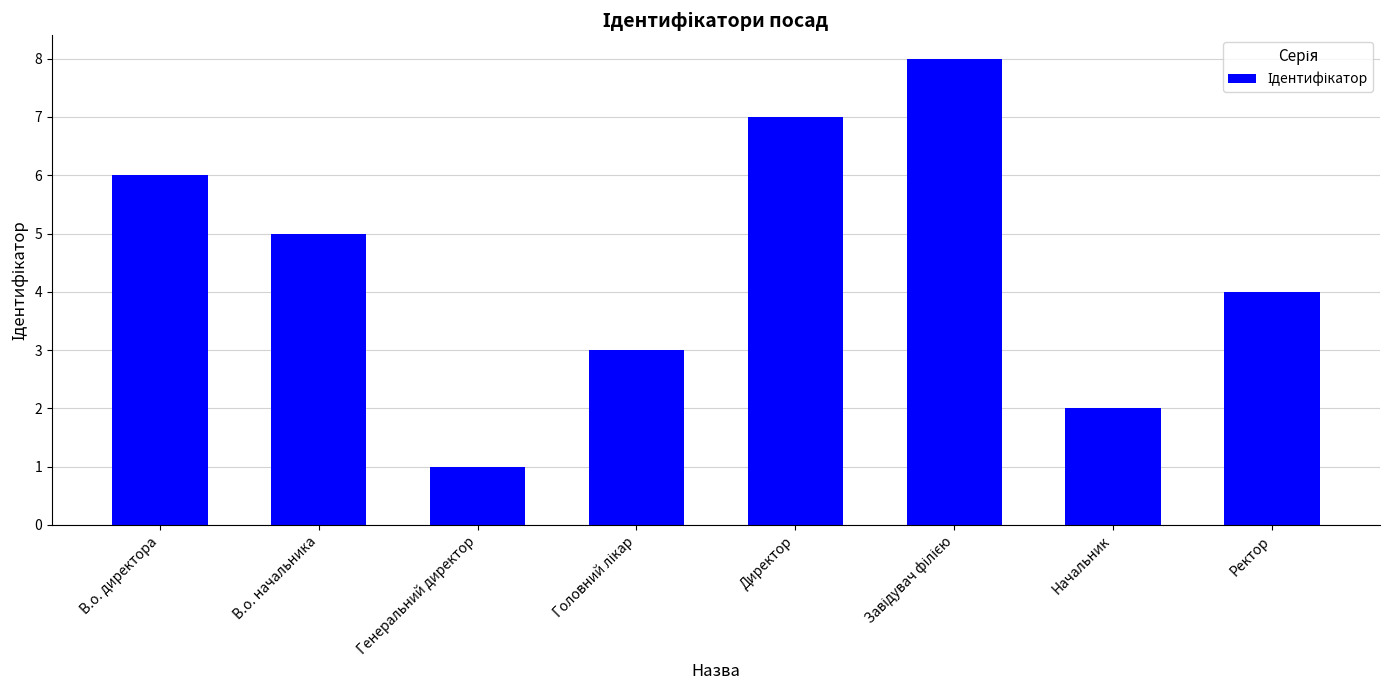

What is the sum of all values?

36